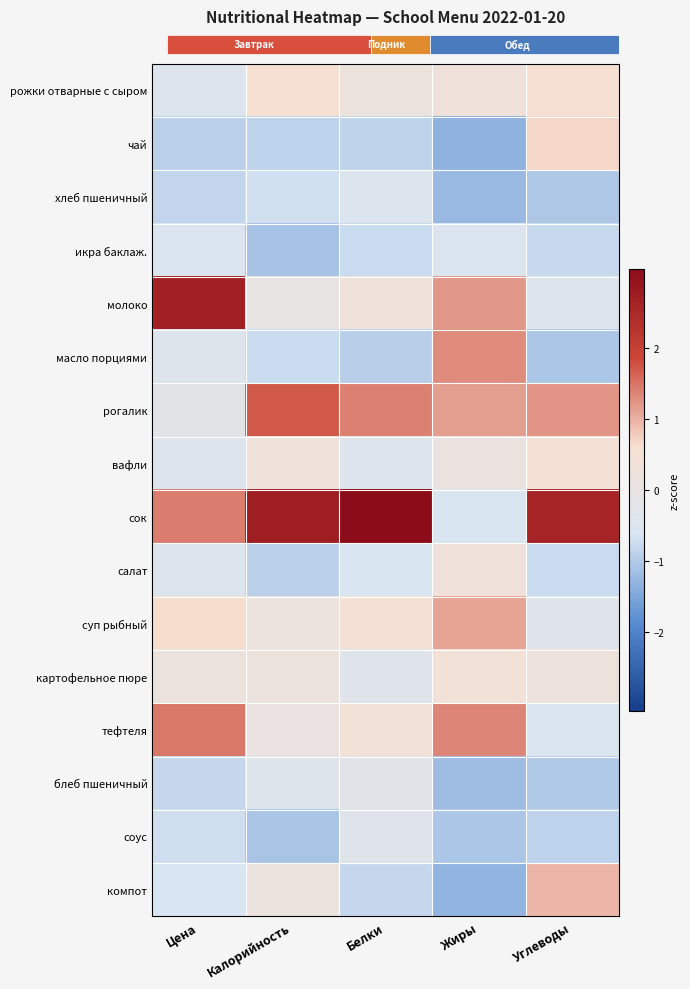

How many series are shown in this chart?

16